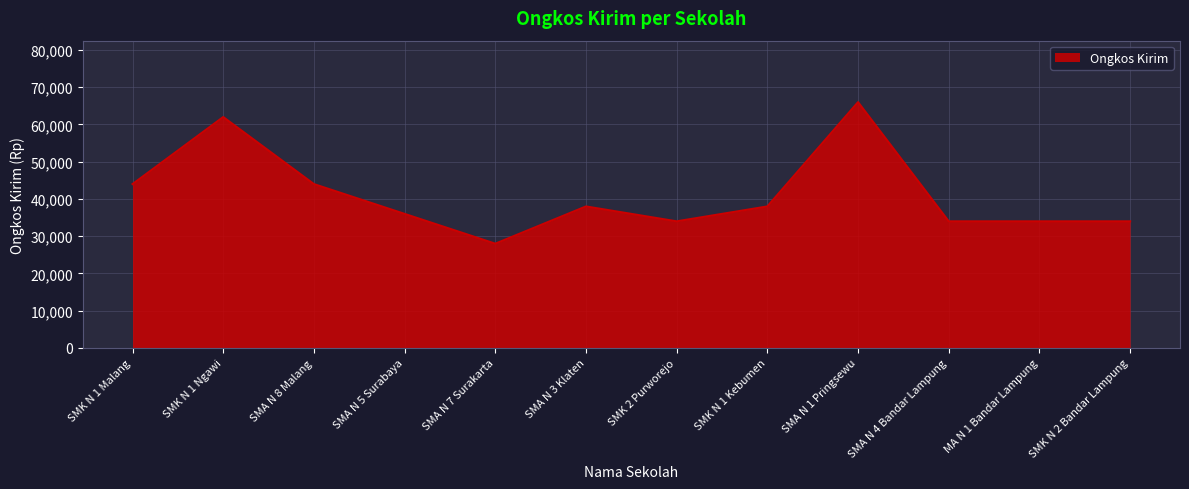

True or false: there are more than 1 points higher than both neighbors.

True